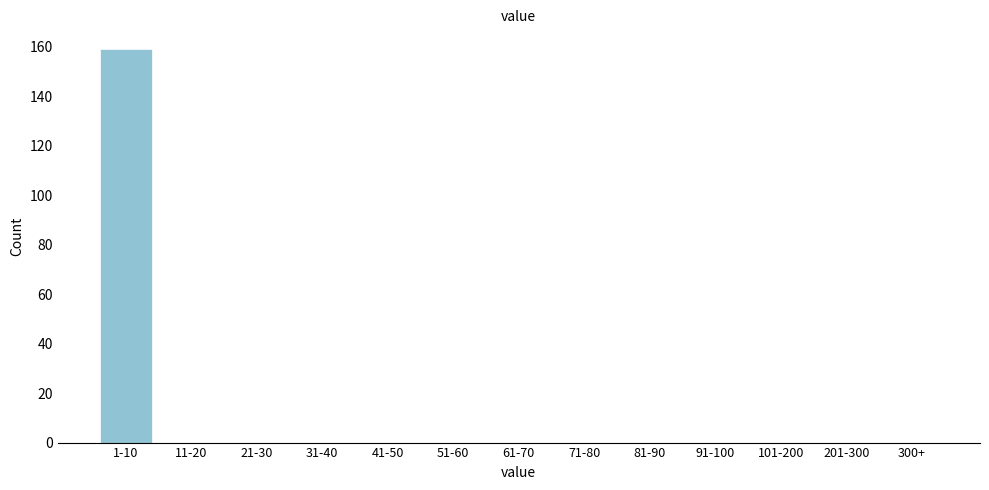

Reading left to right, extract all data points from this chart.

1-10=159	11-20=0	21-30=0	31-40=0	41-50=0	51-60=0	61-70=0	71-80=0	81-90=0	91-100=0	101-200=0	201-300=0	300+=0